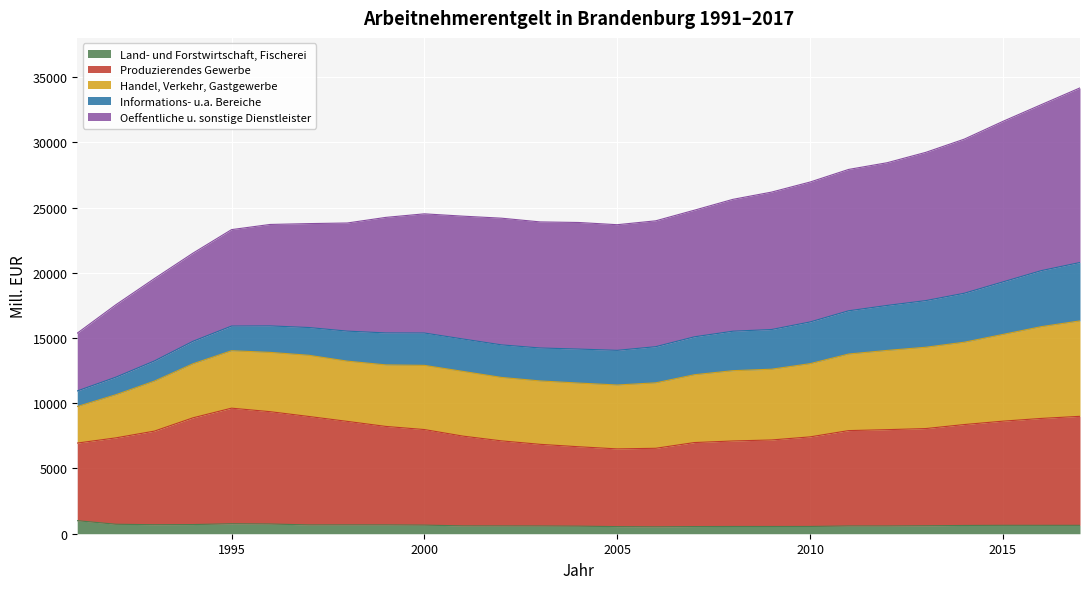

At how many categories does at least one series exceed 19989?

24